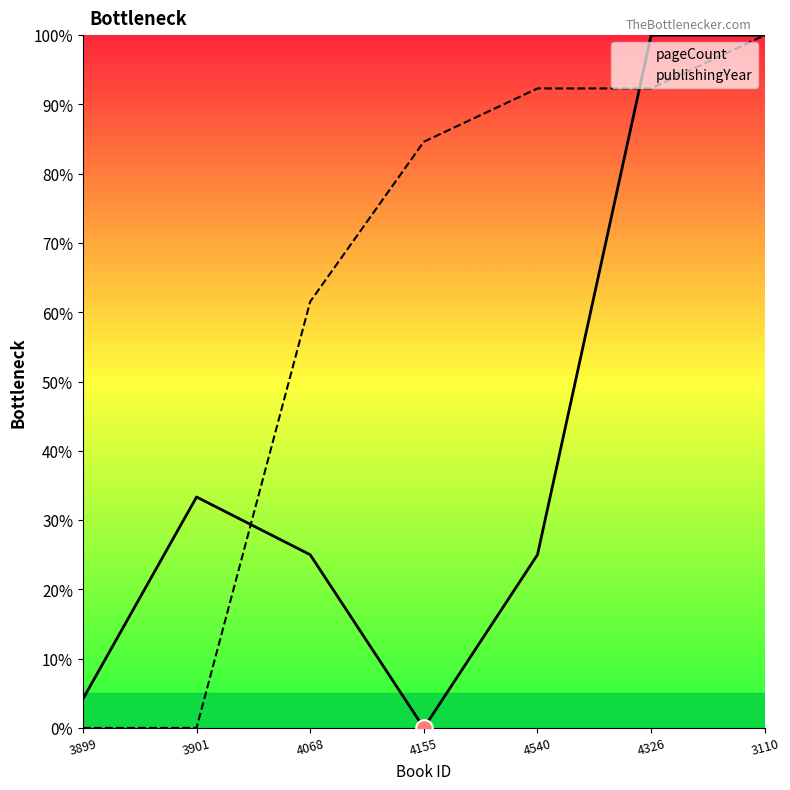

The pageCount series shows 25.0 at 4540. True or false?

True